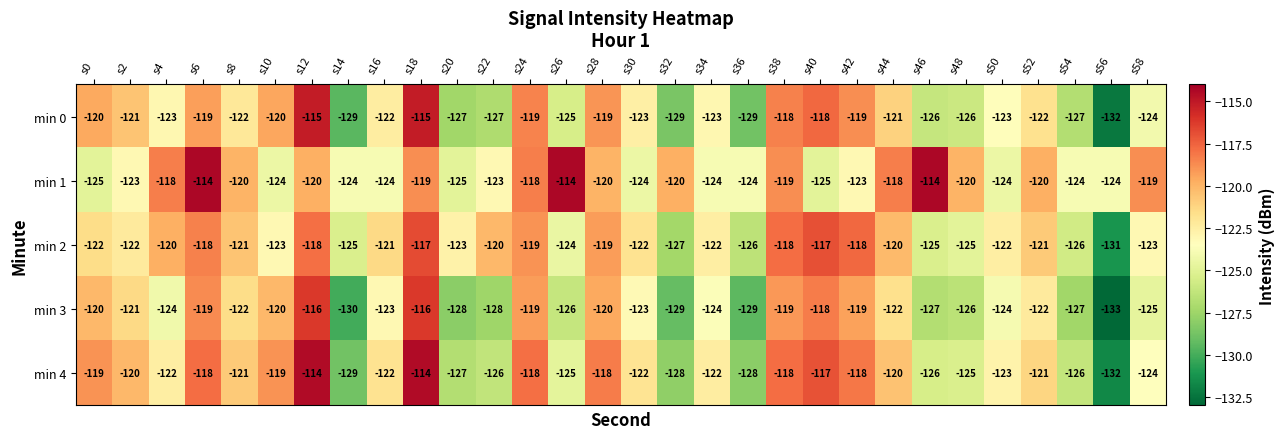

What is the approximate value of min 3 at s24, to the nearest 10?

-120